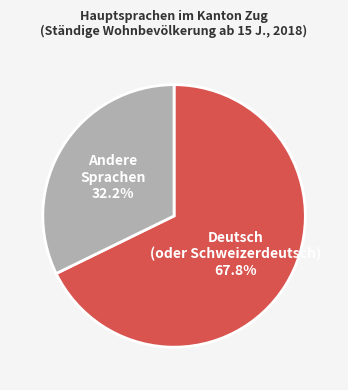

Is there a majority slice in this chart?

Yes